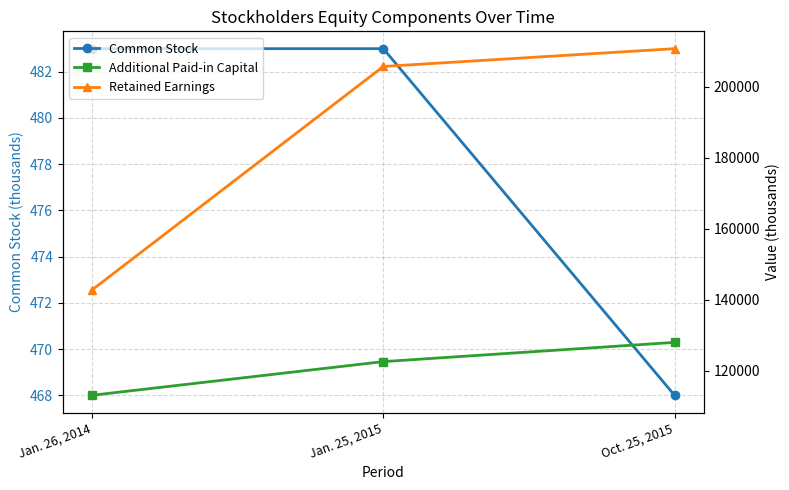

What is the minimum value for Additional Paid-in Capital?

113029